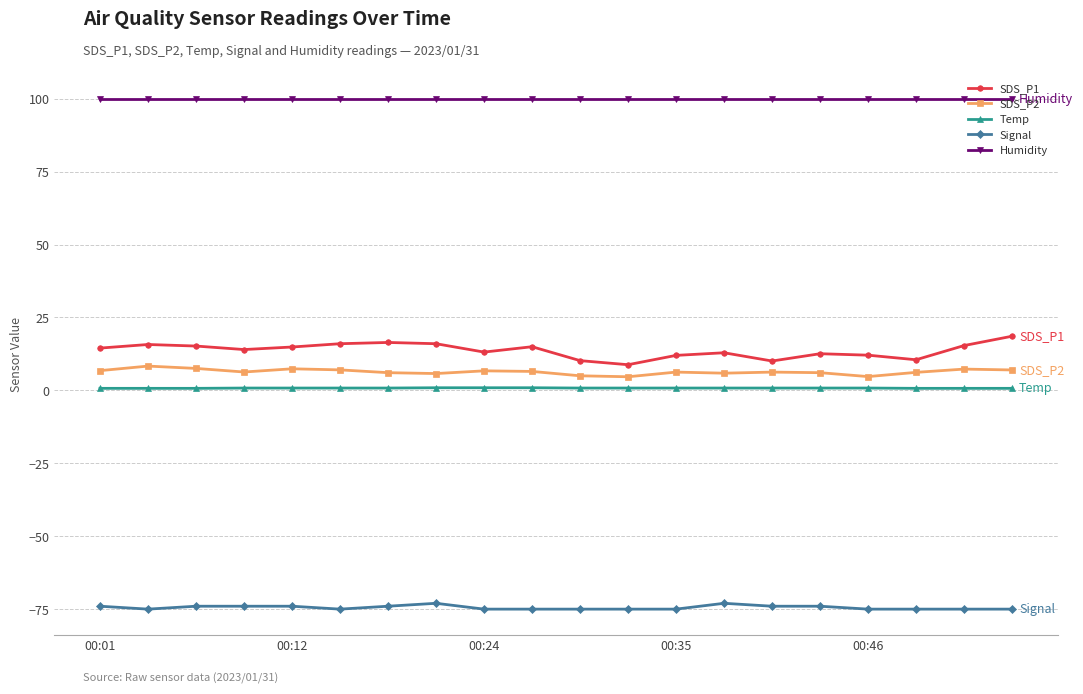

What is the difference between the second highest and minimum values in the SDS_P1 series?

7.6